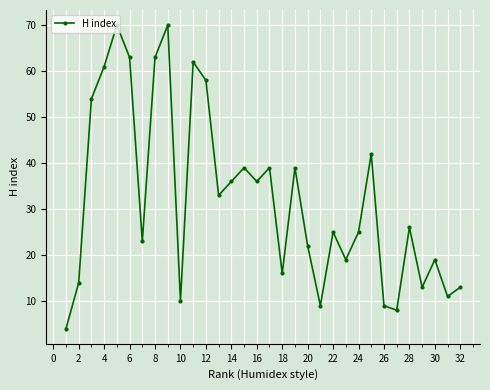

How many interior local peaks (higher than both neighbors) does the data have?

10